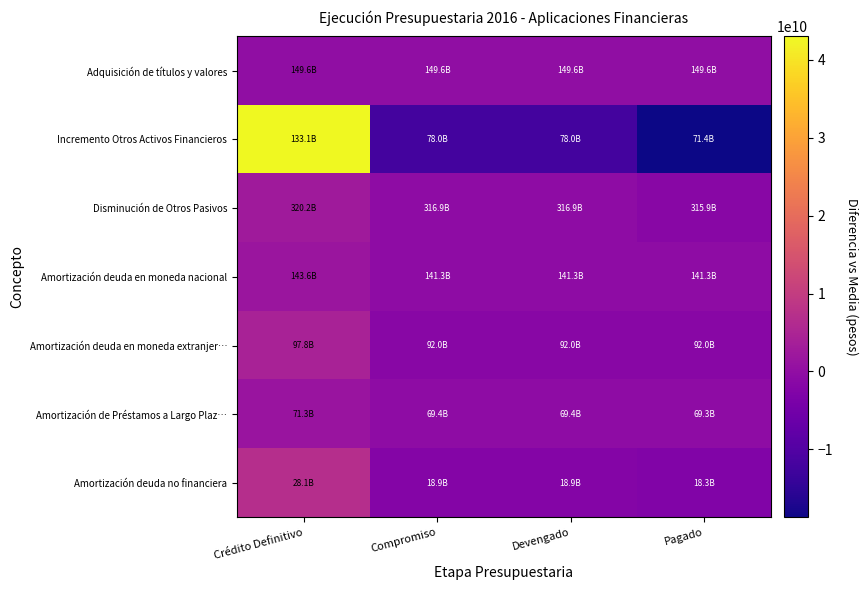

Reading left to right, list all the values displayed in this chart.

Adquisición de títulos y valores: Crédito Definitivo=526071.5	Compromiso=-175357.2	Devengado=-175357.2	Pagado=-175357.2
Incremento Otros Activos Financieros: Crédito Definitivo=42973319720.1	Compromiso=-12129505221.0	Devengado=-12129505221.0	Pagado=-18714309278.1
Disminución de Otros Pasivos: Crédito Definitivo=2692723156.8	Compromiso=-554223275.8	Devengado=-554223276.0	Pagado=-1584276605.0
Amortización deuda en moneda nacional: Crédito Definitivo=1748399582.8	Compromiso=-582799860.9	Devengado=-582799860.9	Pagado=-582799860.9
Amortización deuda en moneda extranjer…: Crédito Definitivo=4297088383.3	Compromiso=-1426737868.2	Devengado=-1435175257.5	Pagado=-1435175257.5
Amortización de Préstamos a Largo Plaz…: Crédito Definitivo=1415185390.4	Compromiso=-448493429.9	Devengado=-448493429.9	Pagado=-518198530.5
Amortización deuda no financiera: Crédito Definitivo=7053880215.8	Compromiso=-2136889253.4	Devengado=-2137134100.9	Pagado=-2779856861.6